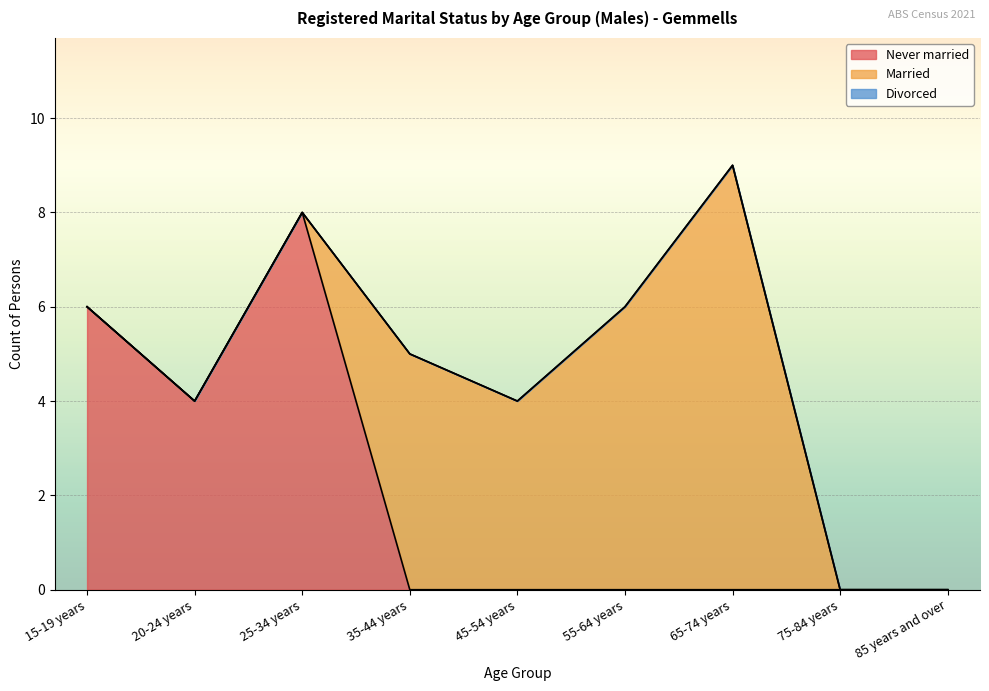

List the series in order of their overall mean, highest first.

Married, Never married, Divorced